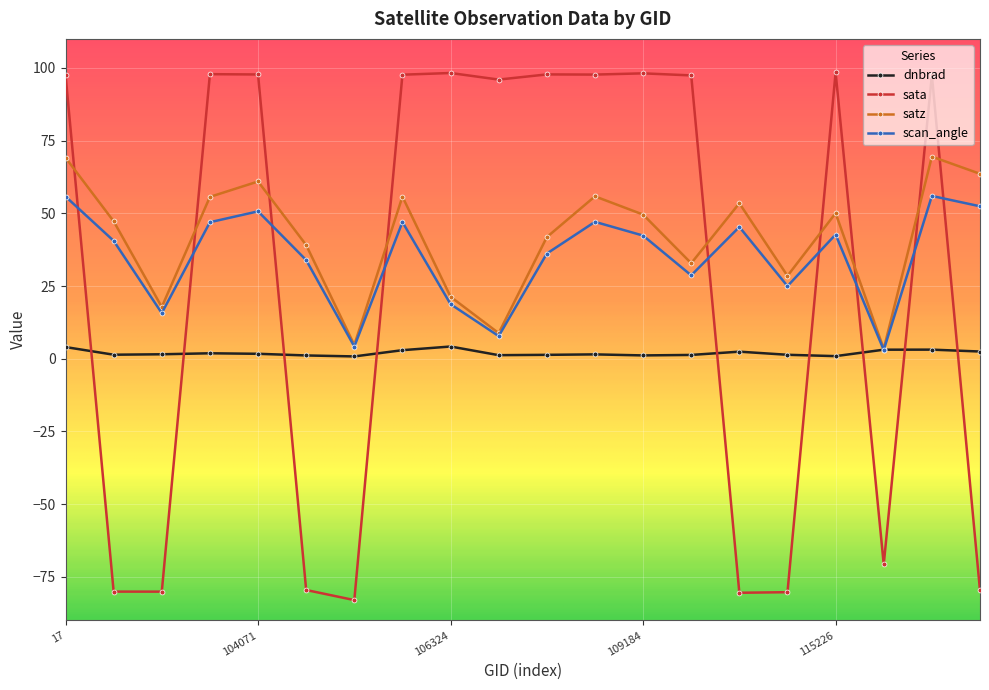

How many interior local peaks does the satz series have?

6